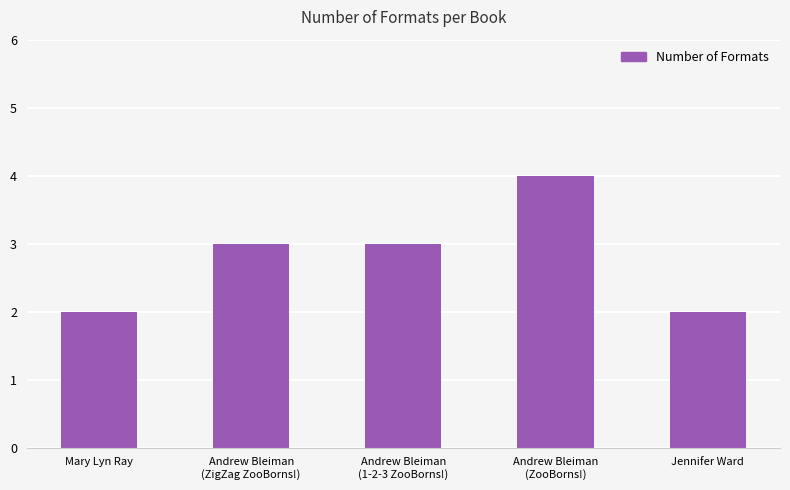

Count the number of categories in the chart.

5